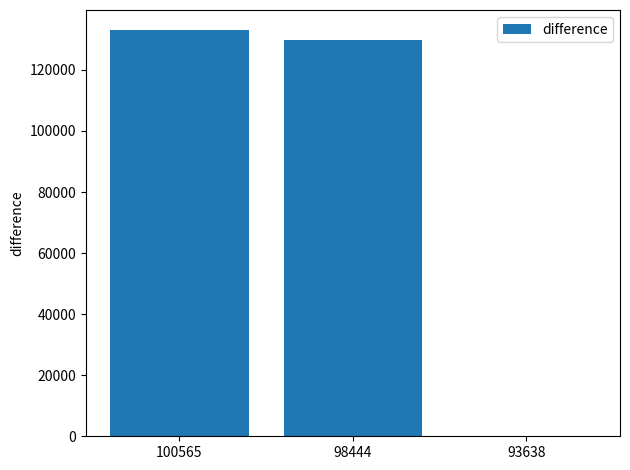

True or false: the data shows 132960 at 100565.

True